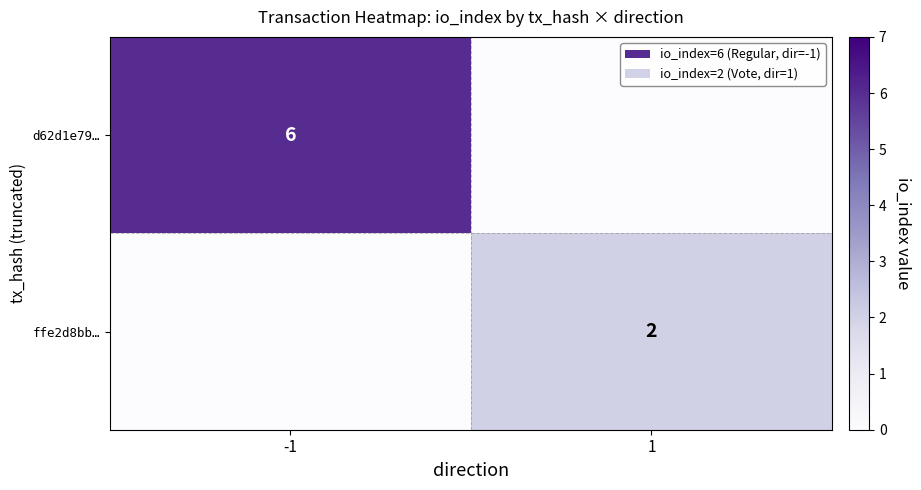

Is the value of ffe2d8bb… at 1 greater than the value of d62d1e79… at -1?

No